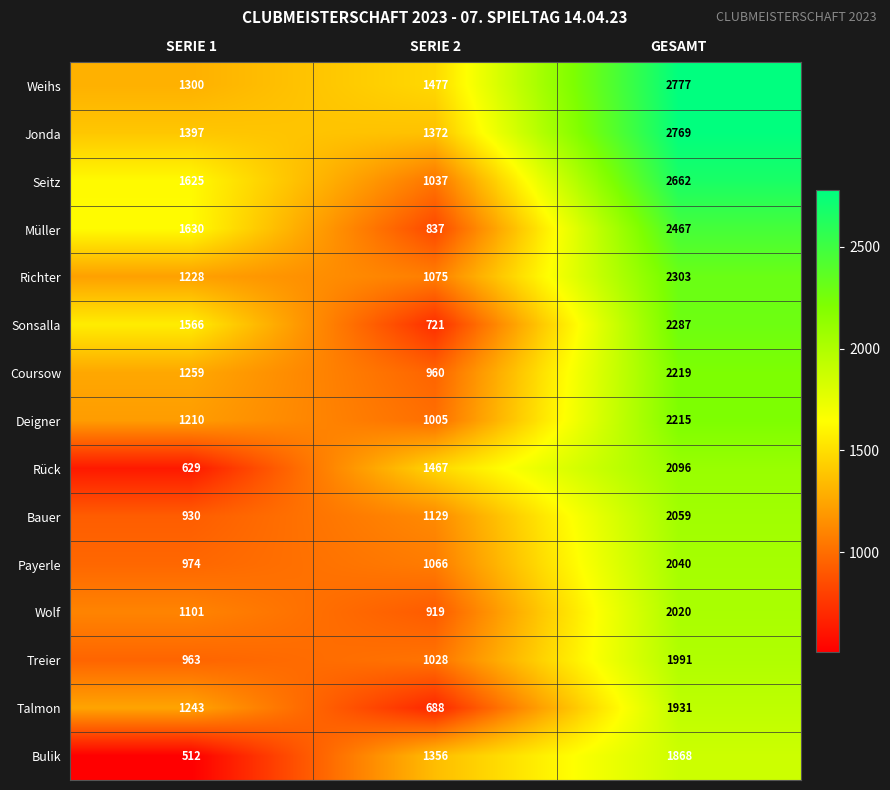

What is the difference between the highest and lowest values at GESAMT?

909